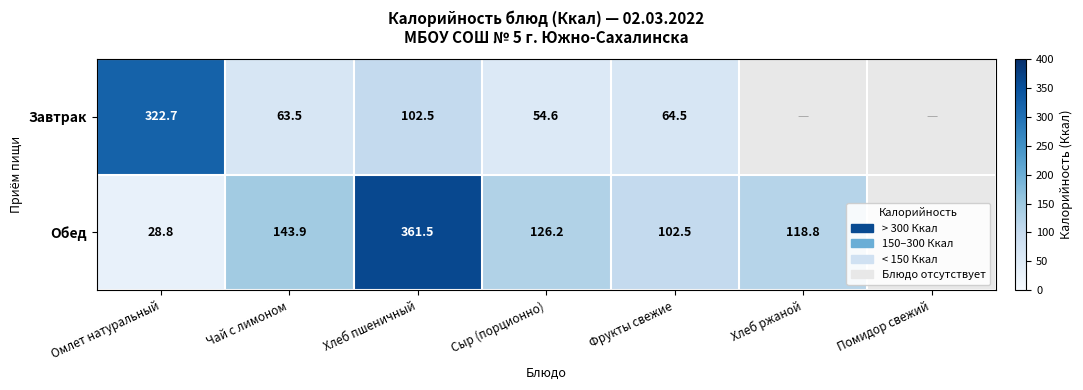

Is it true that Обед equals 573.1 at Хлеб пшеничный?

False